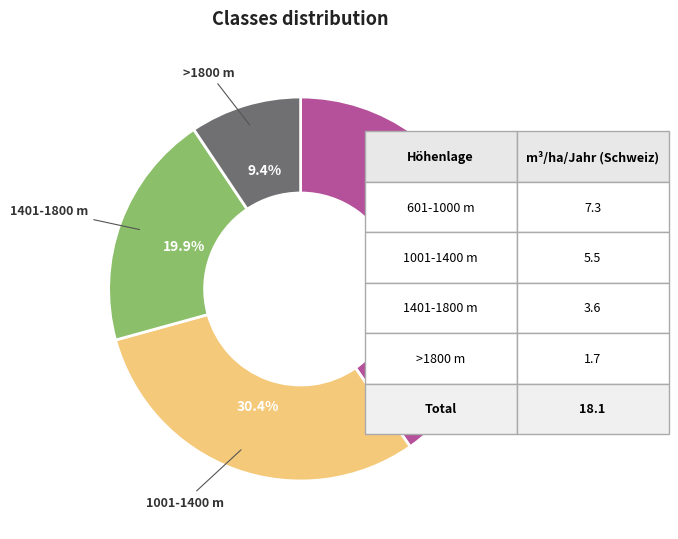

Which slice is the largest?

601-1000 m